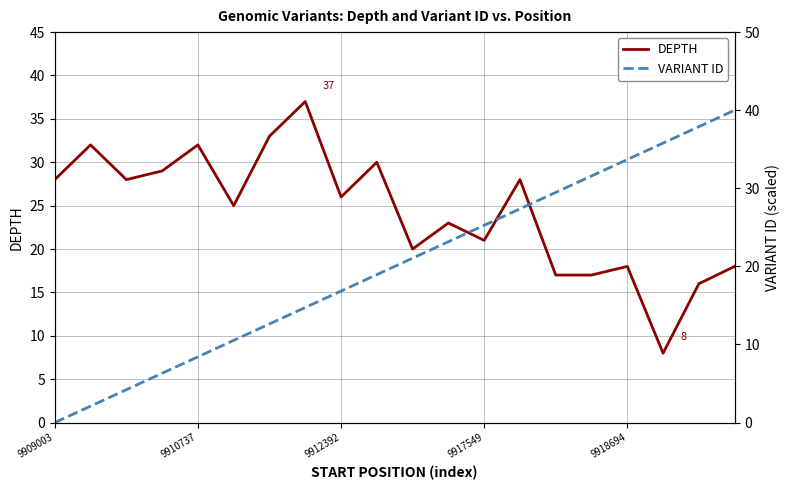

Which series has the largest total across all categories?

DEPTH